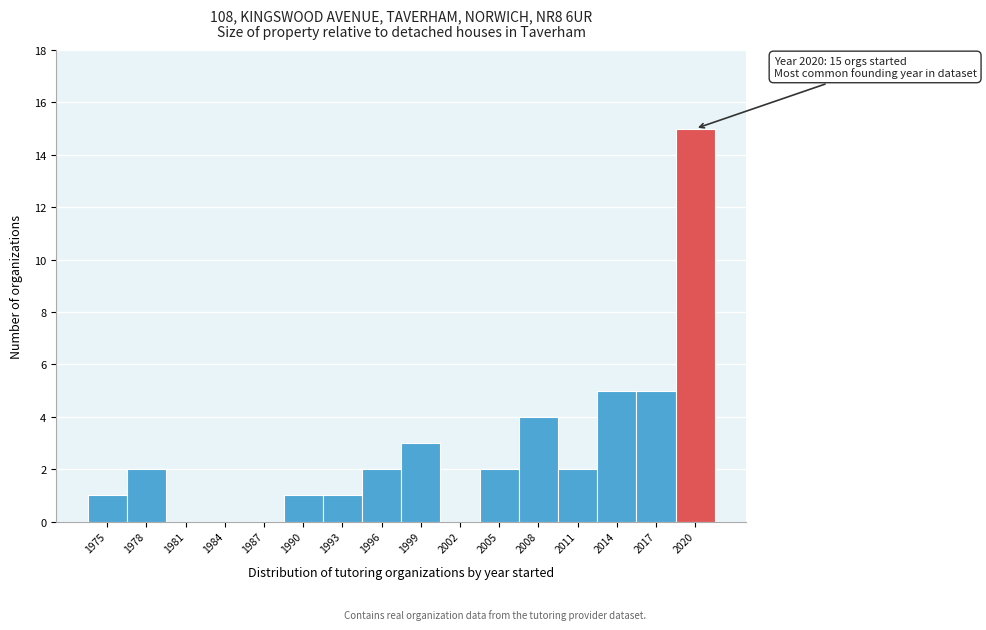

Reading left to right, what are all the values shown in this chart?

1975=1	1978=2	1981=0	1984=0	1987=0	1990=1	1993=1	1996=2	1999=3	2002=0	2005=2	2008=4	2011=2	2014=5	2017=5	2020=15